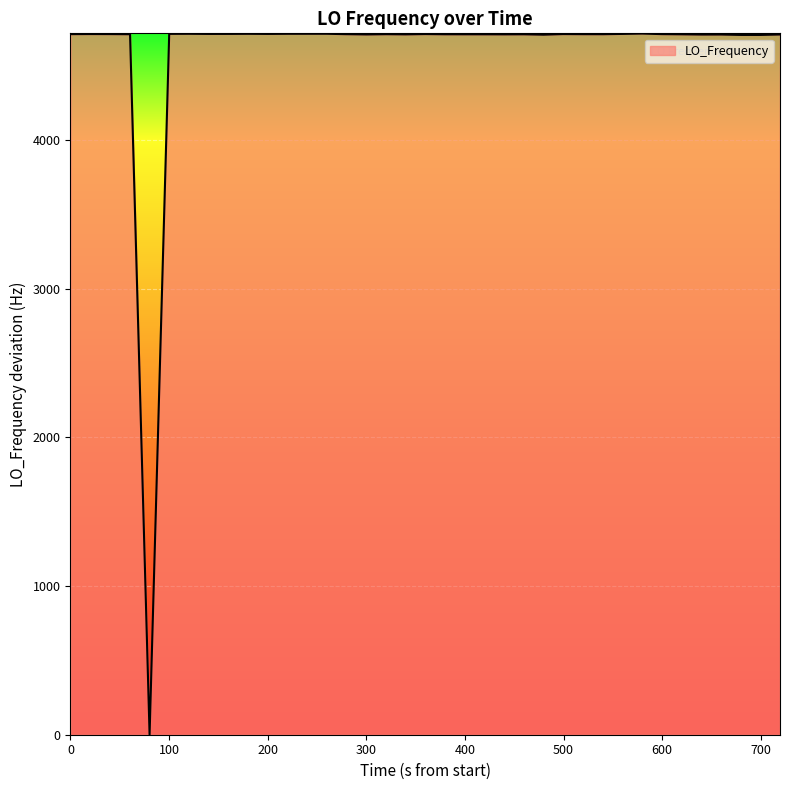

What is the greatest value displayed?

4714.3